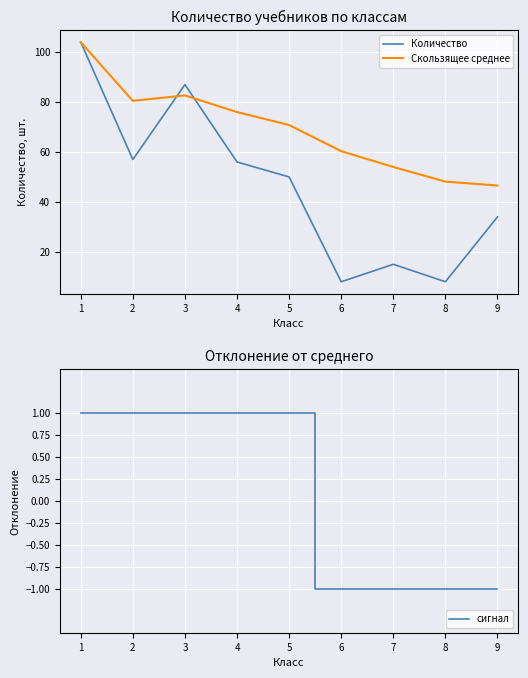

What is the difference between the сигнал values at 1 and 8?

2